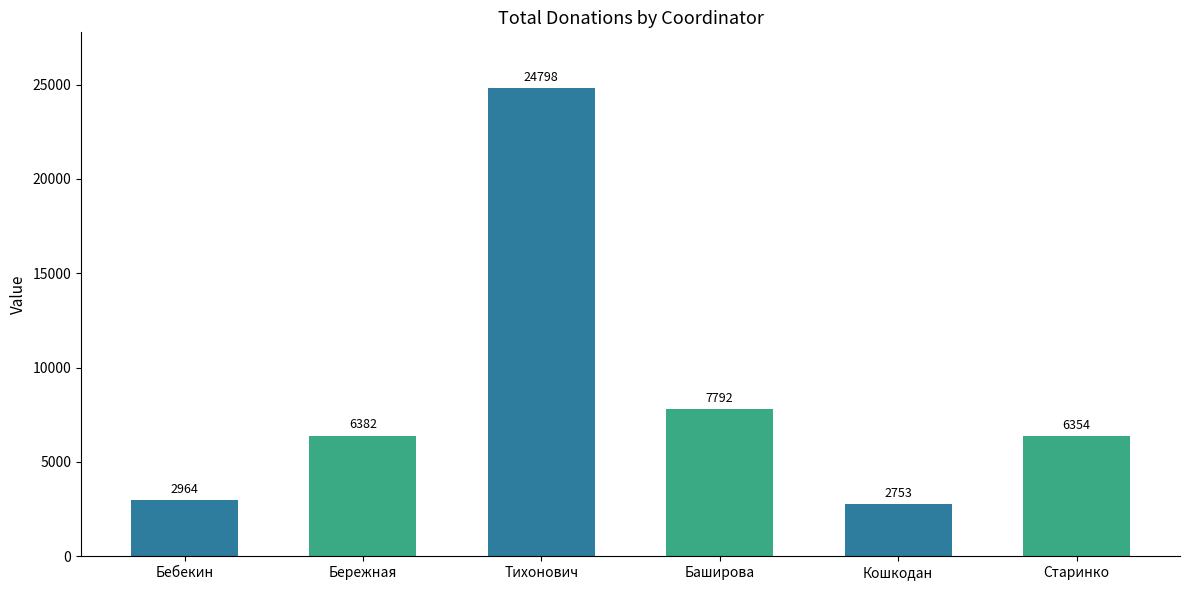

The value at Тихонович is 24798.0. True or false?

True